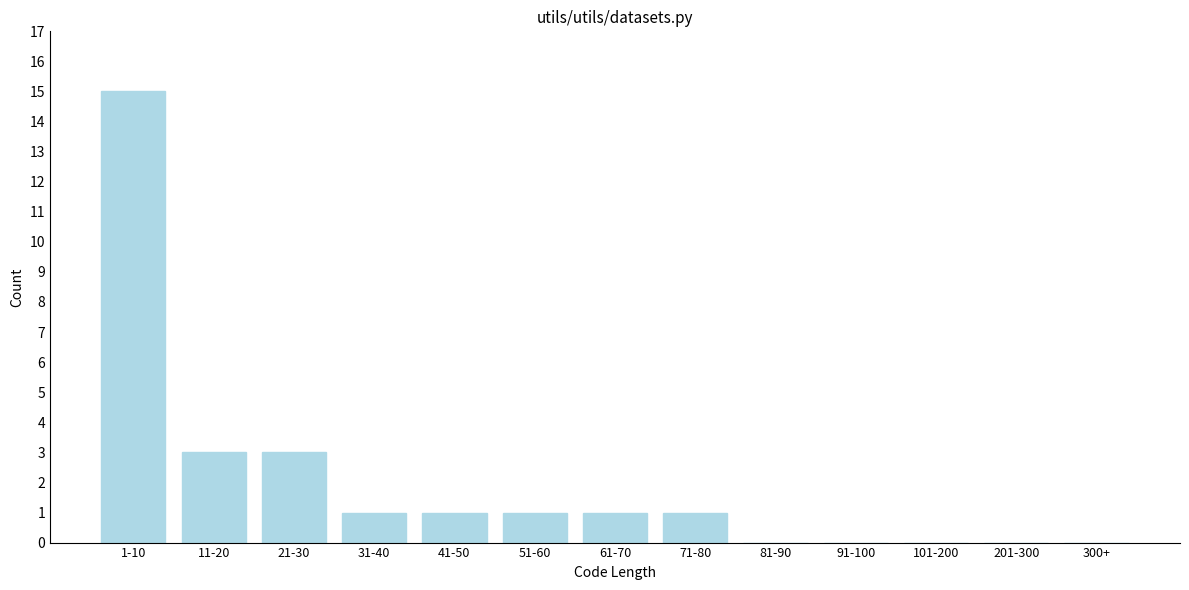

Reading left to right, what are all the values shown in this chart?

1-10=15	11-20=3	21-30=3	31-40=1	41-50=1	51-60=1	61-70=1	71-80=1	81-90=0	91-100=0	101-200=0	201-300=0	300+=0